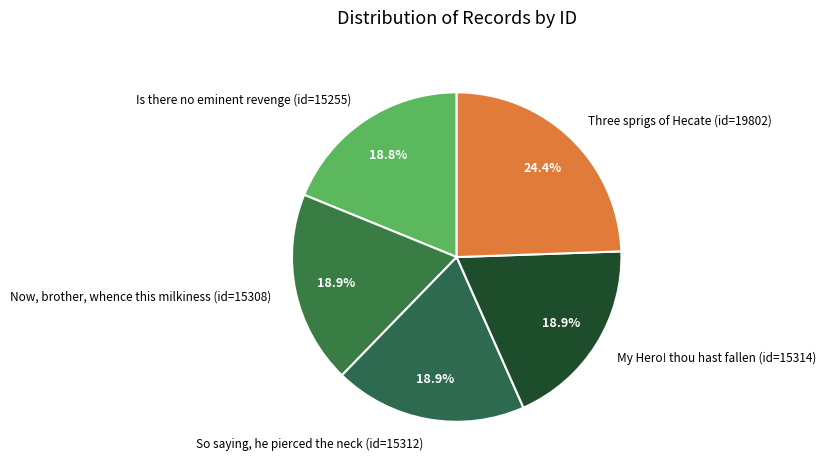

Which has a higher value, Three sprigs of Hecate (id=19802) or Now, brother, whence this milkiness (id=15308)?

Three sprigs of Hecate (id=19802)